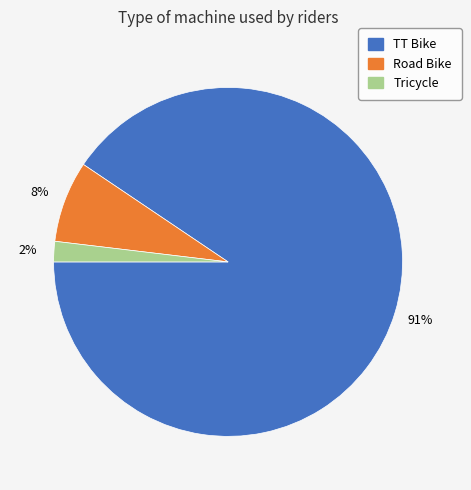

How many segments does this pie chart have?

3